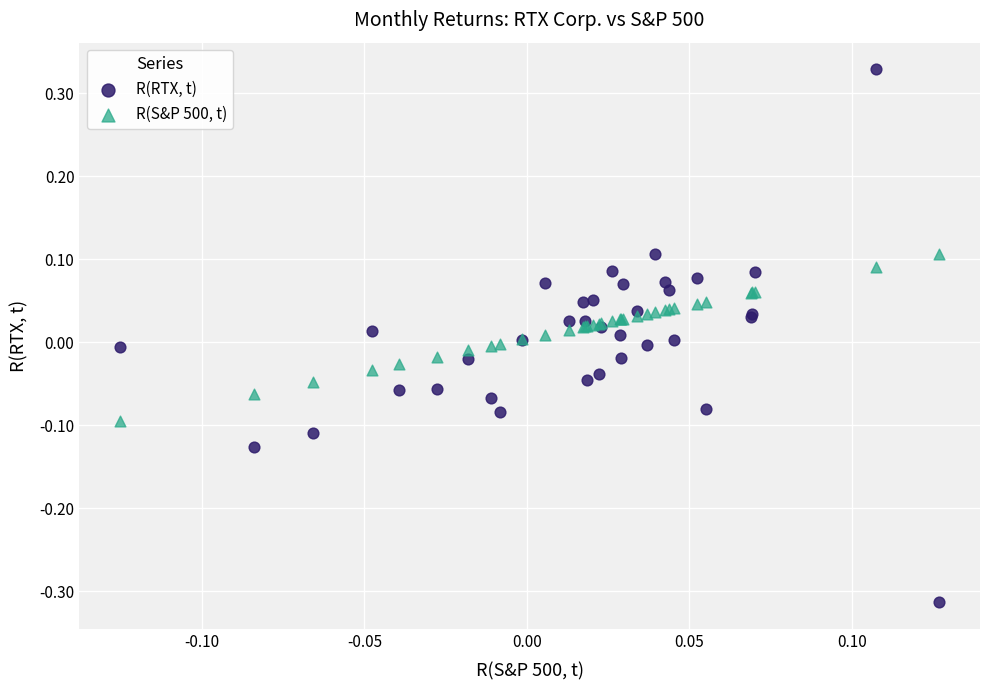

Which series reaches the minimum Y coordinate?

R(RTX, t)